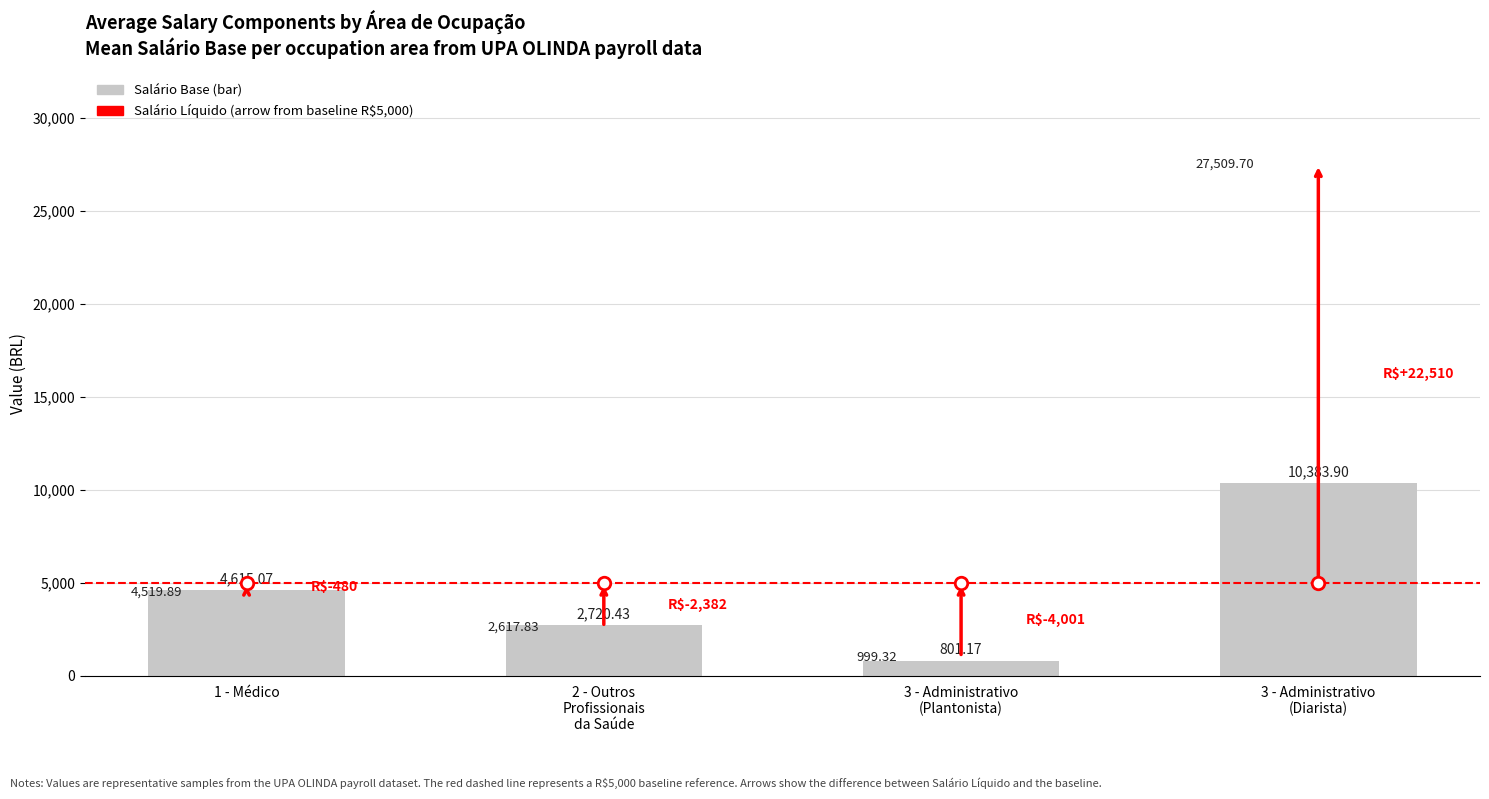

What is the average value?

4630.1